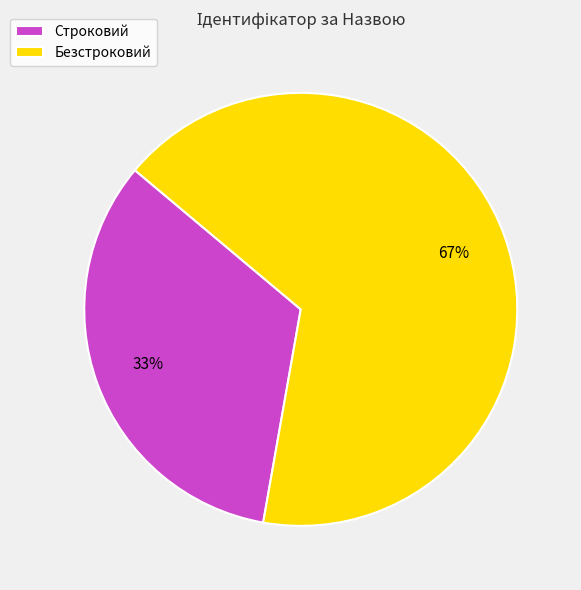

To the nearest percent, what percentage of the pie is Безстроковий?

67%